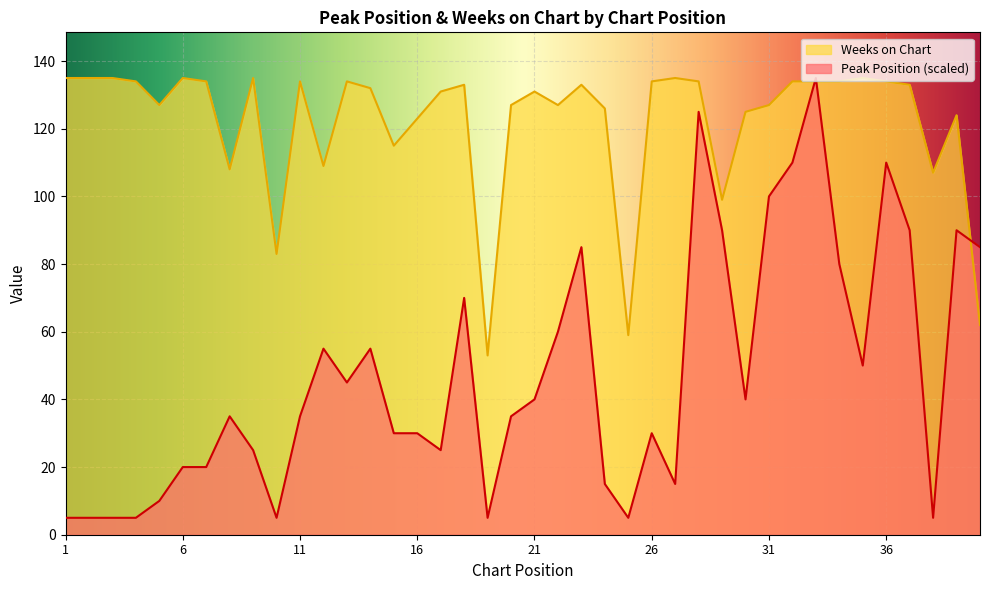

Reading left to right, transcribe all the data shown in this chart.

Peak Position: 5	5	5	5	10	20	20	35	25	5	35	55	45	55	30	30	25	70	5	35	40	60	85	15	5	30	15	125	90	40	100	110	135	80	50	110	90	5	90	85
Weeks on Chart: 135	135	135	134	127	135	134	108	135	83	134	109	134	132	115	123	131	133	53	127	131	127	133	126	59	134	135	134	99	125	127	134	134	134	135	134	133	107	124	62